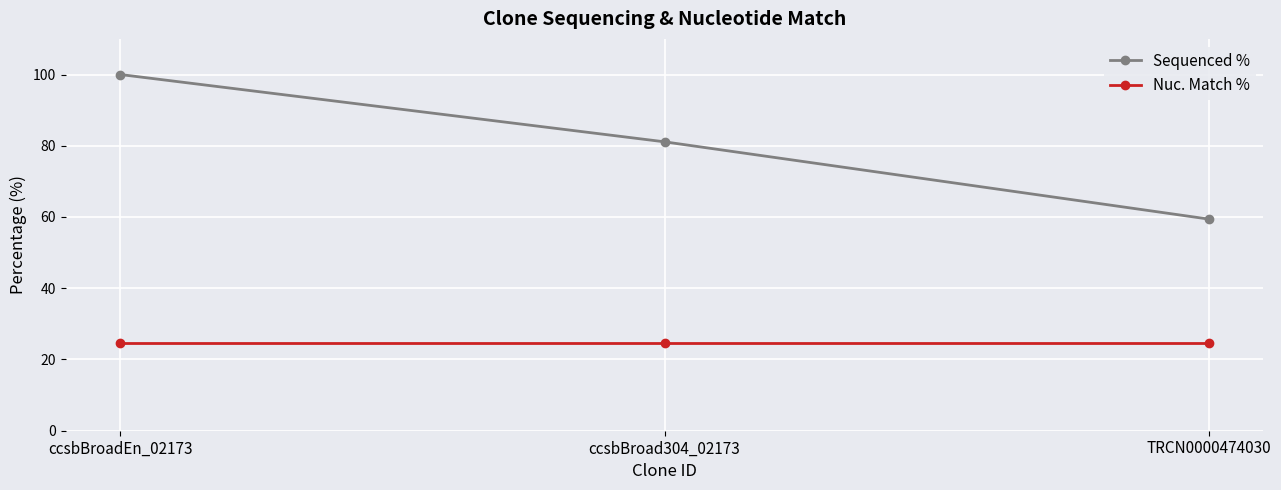

At ccsbBroadEn_02173, list the series in order from smallest to largest.

Nuc. Match %, Sequenced %